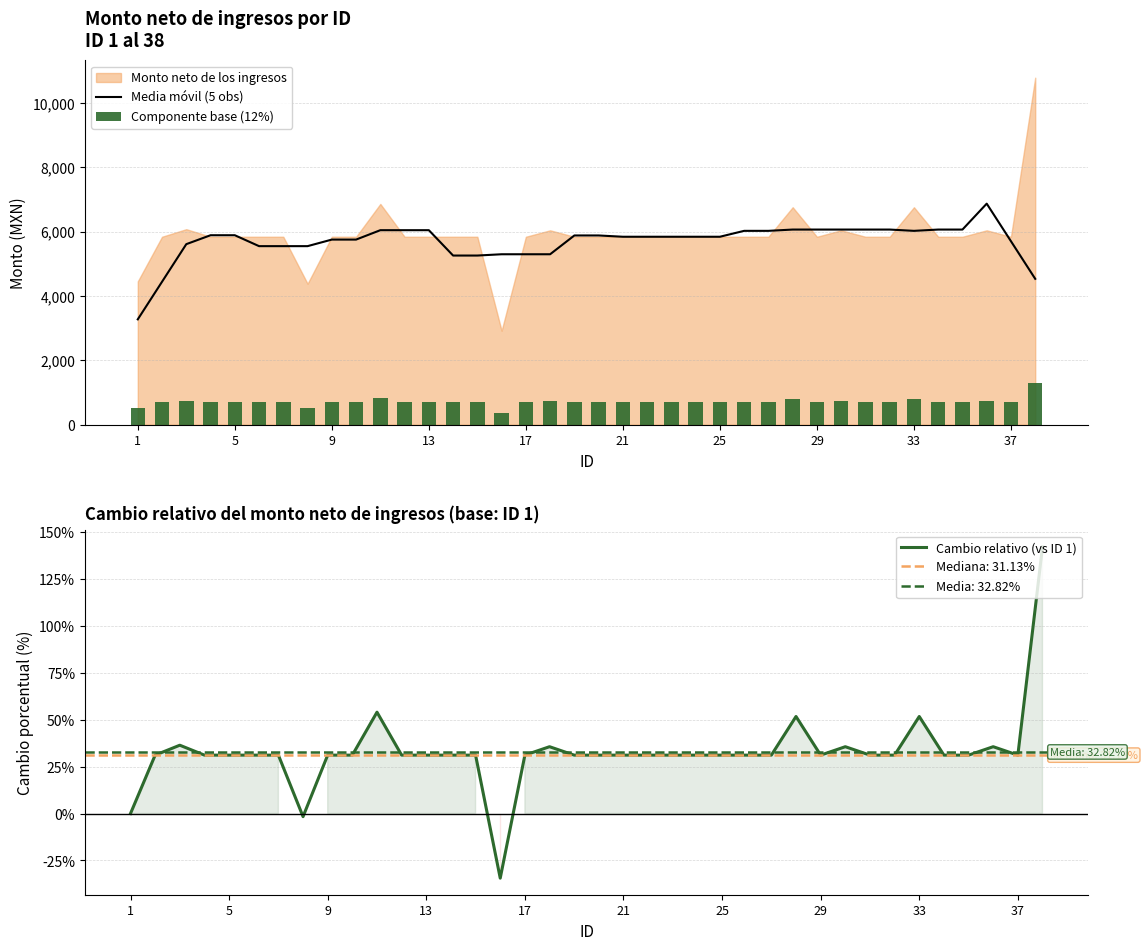

How many values in the Componente base (12%) series are below 700?

3